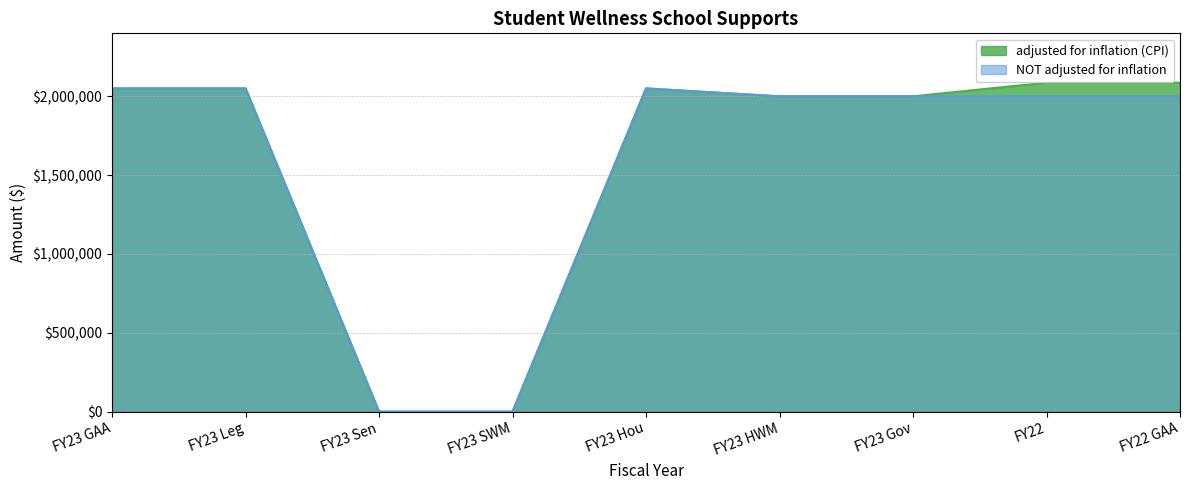

How many data points in NOT adjusted for inflation are above 2000000?

3